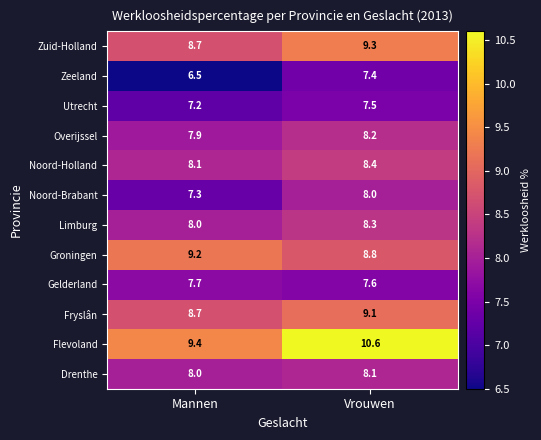

Which series changed the most between Mannen and Vrouwen?

Flevoland